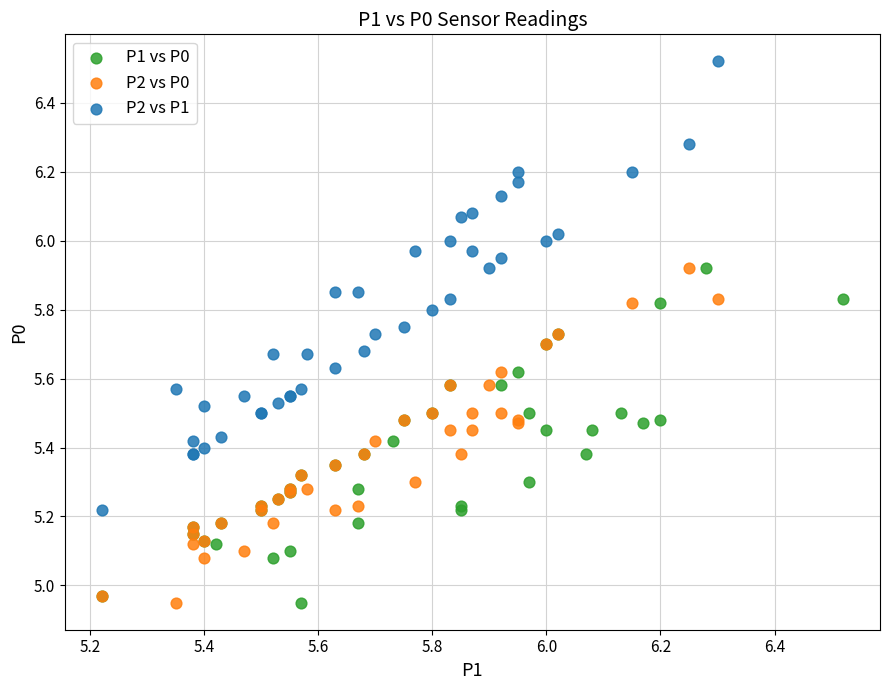

What are all the series names shown in the legend?

P1 vs P0, P2 vs P0, P2 vs P1